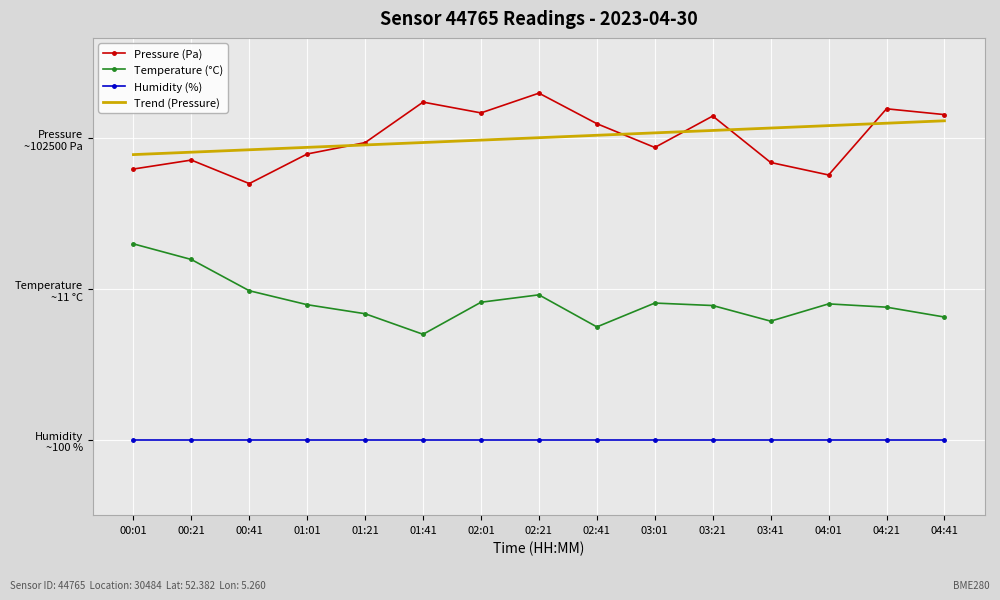

True or false: Trend (Pressure) and Humidity (%) intersect in this chart.

False